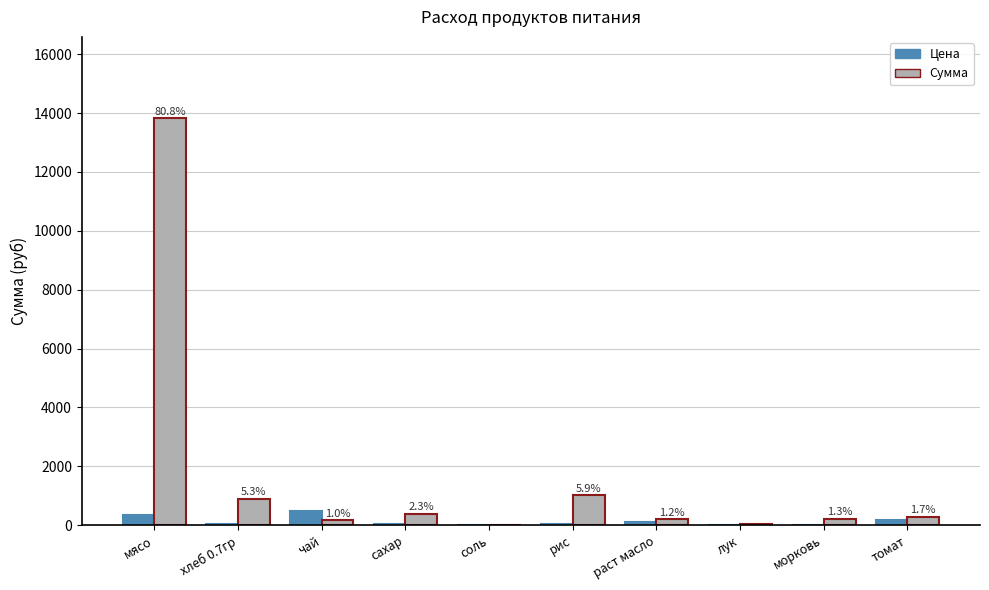

What is the maximum value for Сумма?

13821.5